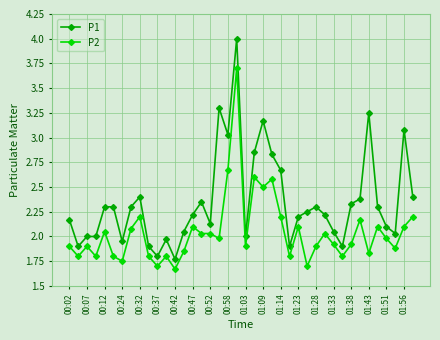

List the series in order of their peak value, lowest first.

P2, P1